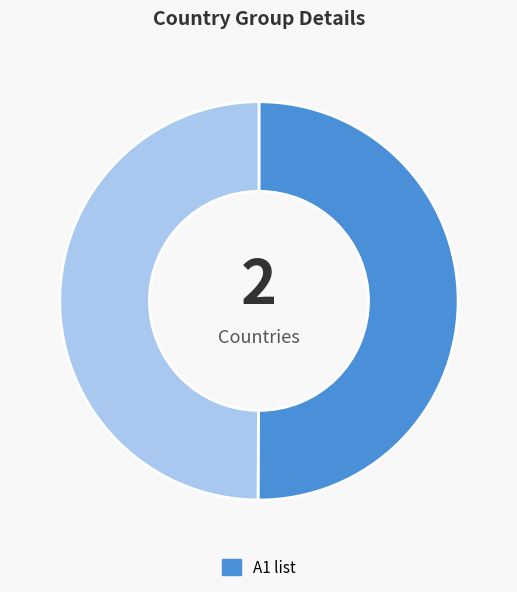

How many slices are in this pie chart?

2